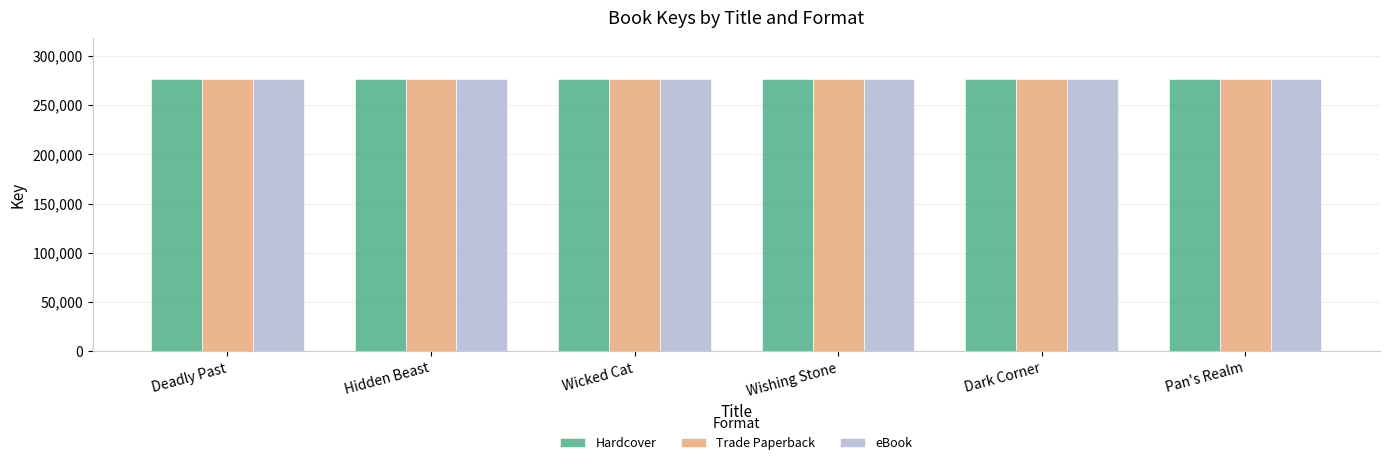

What position from the left is Deadly Past?

1